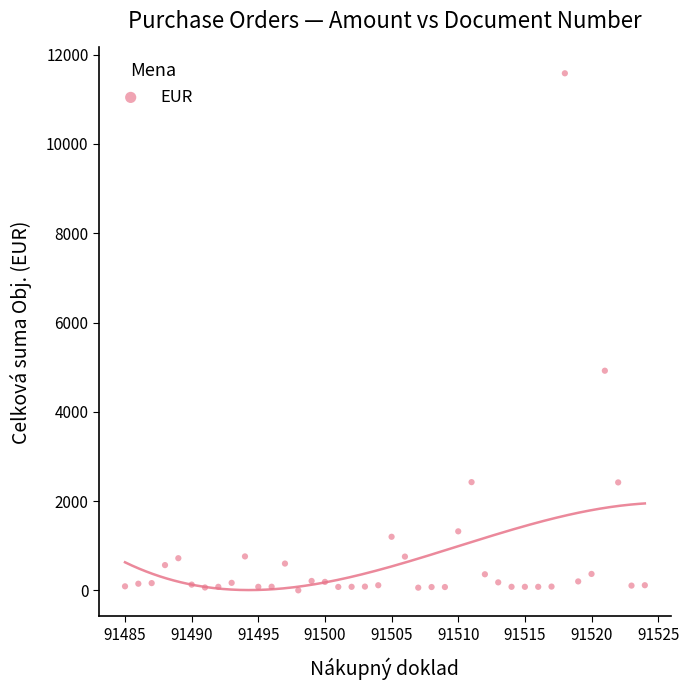

What is the range of Y values (max minus min)?

11582.6